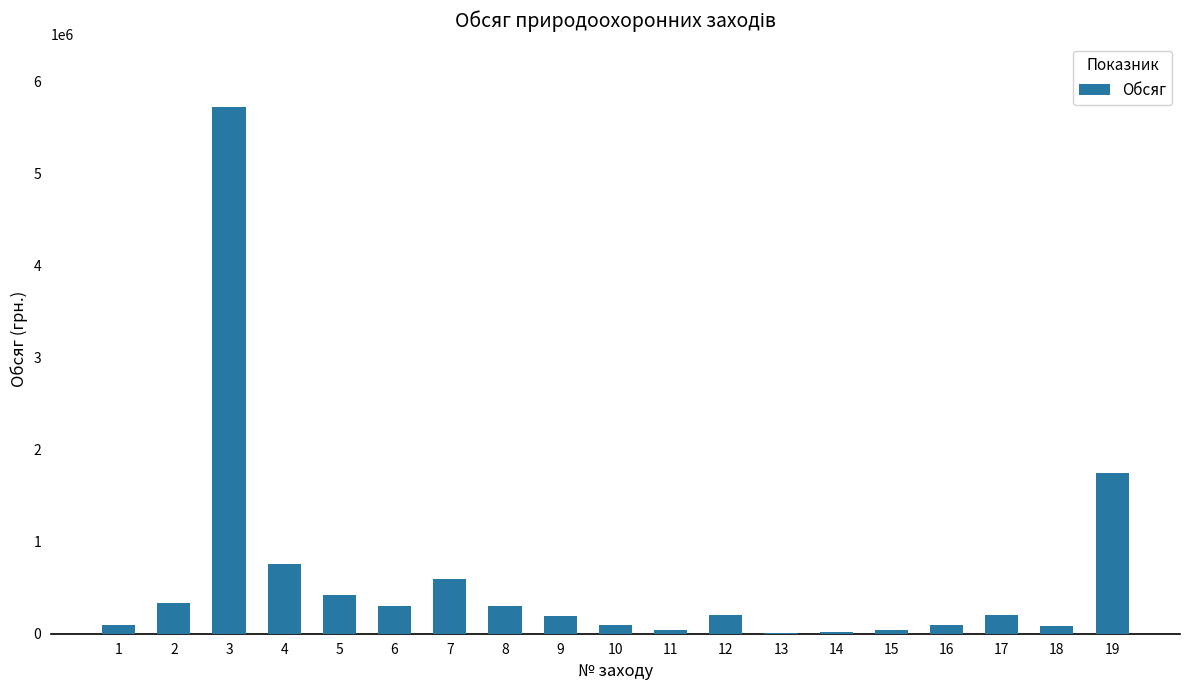

What is the sum of all values?

11260805.1